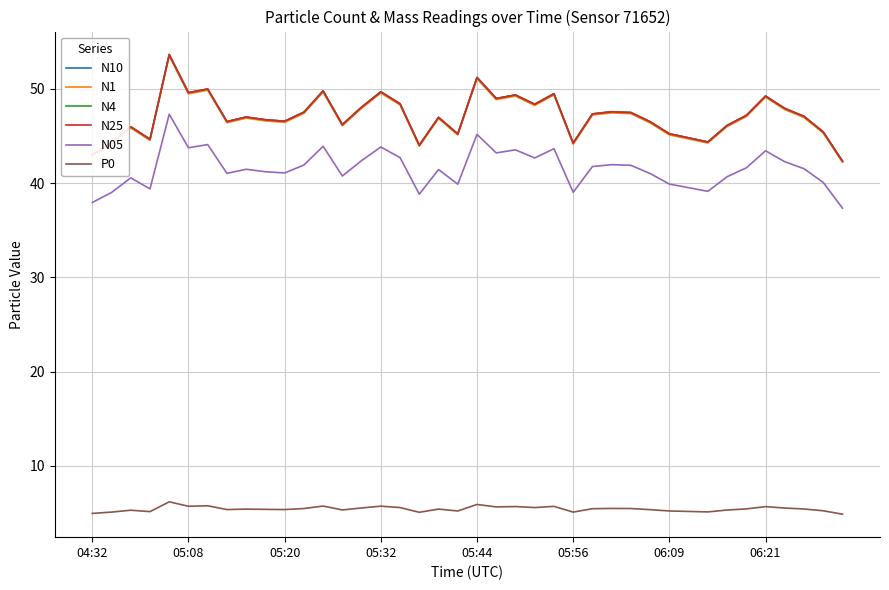

What is the difference between the maximum and second lowest values in the P0 series?

1.2